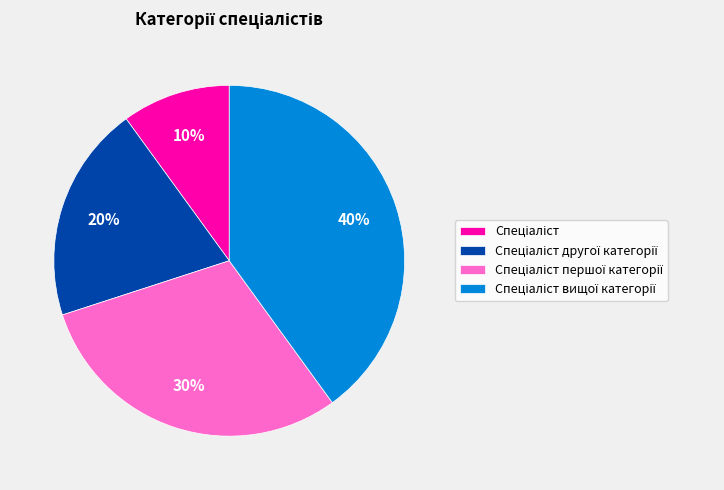

To the nearest percent, what is the difference between the largest and smallest slice percentages?

30%